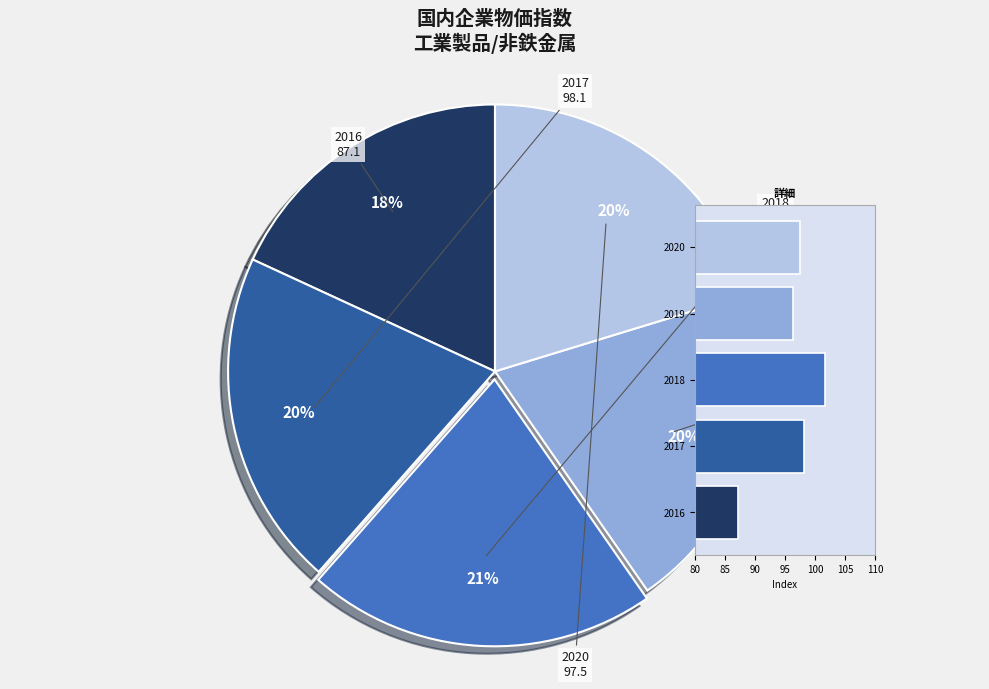

To the nearest percent, what is the combined percentage of 2017 and 2018?

42%